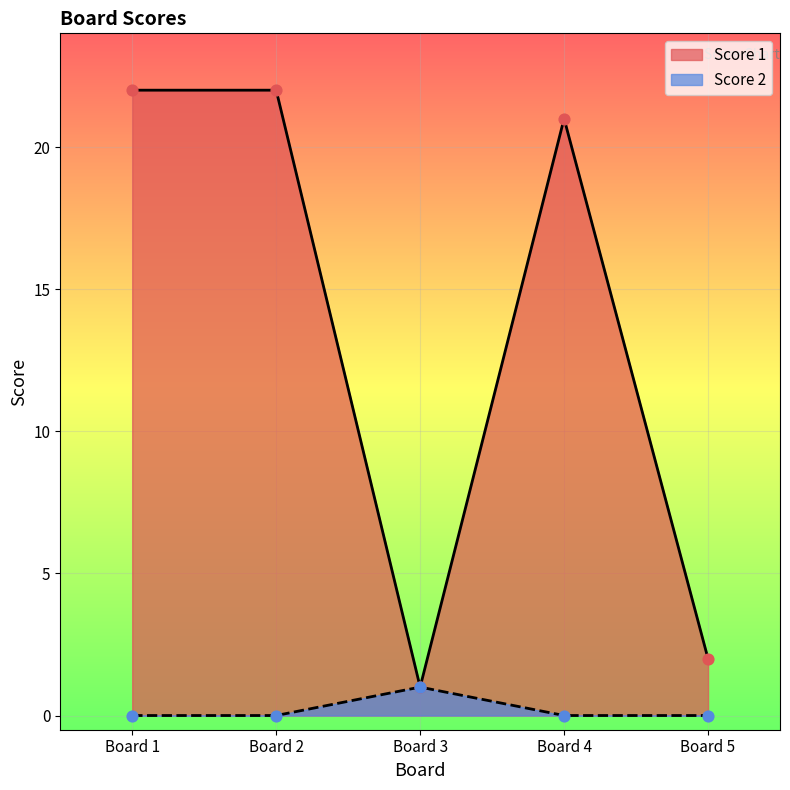

Which series contains the highest Y value?

Score 1